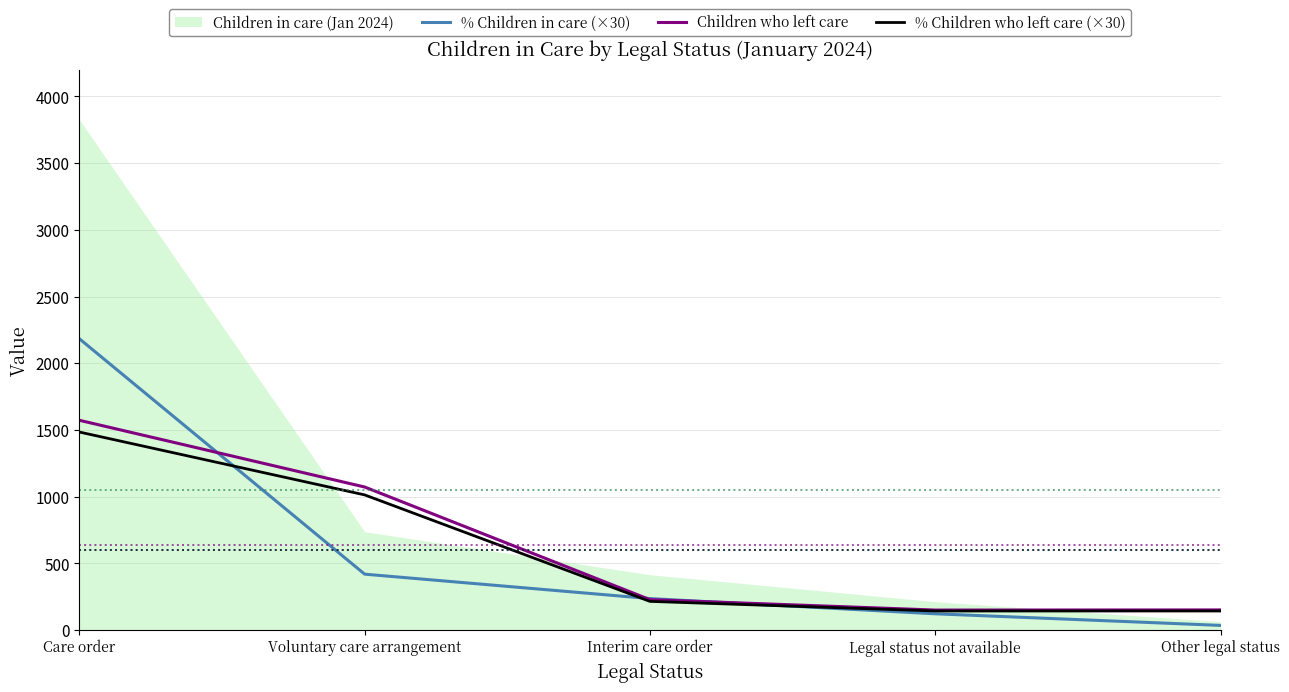

Is the value of % Children in care (×30) at Other legal status greater than the value of Children who left care at Voluntary care arrangement?

No